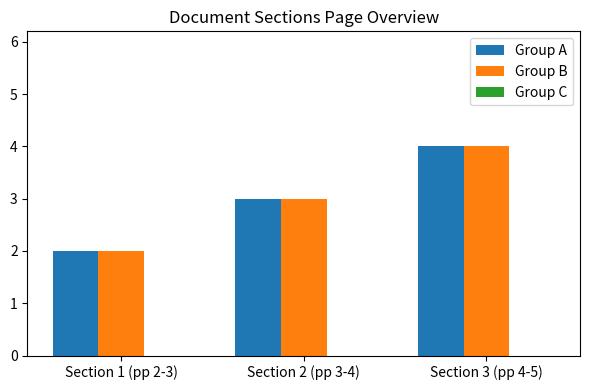

What position from the left is Section 2 (pp 3-4)?

2